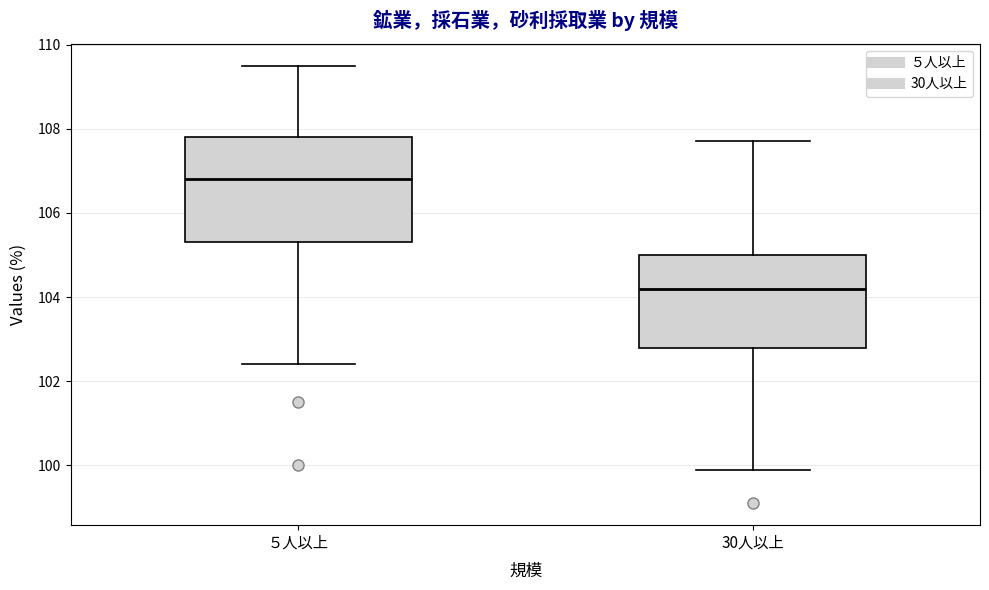

Reading left to right, read every box against the y-axis: the position of its median line, the range the box covers, and the ends of its whiskers. The values are not printed on the chart, so give them approximately, as read against the axis.

５人以上: median 106.8, box 105.4 to 107.8, whiskers 102.4 to 109.6
30人以上: median 104.2, box 102.8 to 105.0, whiskers 100.0 to 107.8